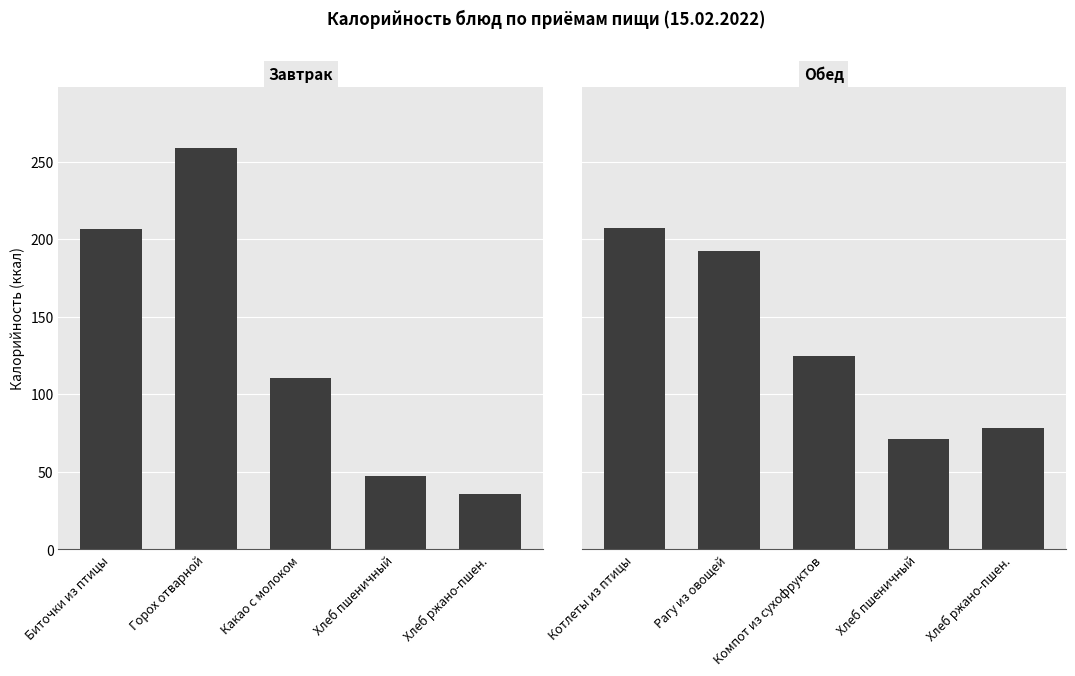

What is the sum of the Завтрак values at Биточки из птицы and Хлеб пшеничный?

254.5